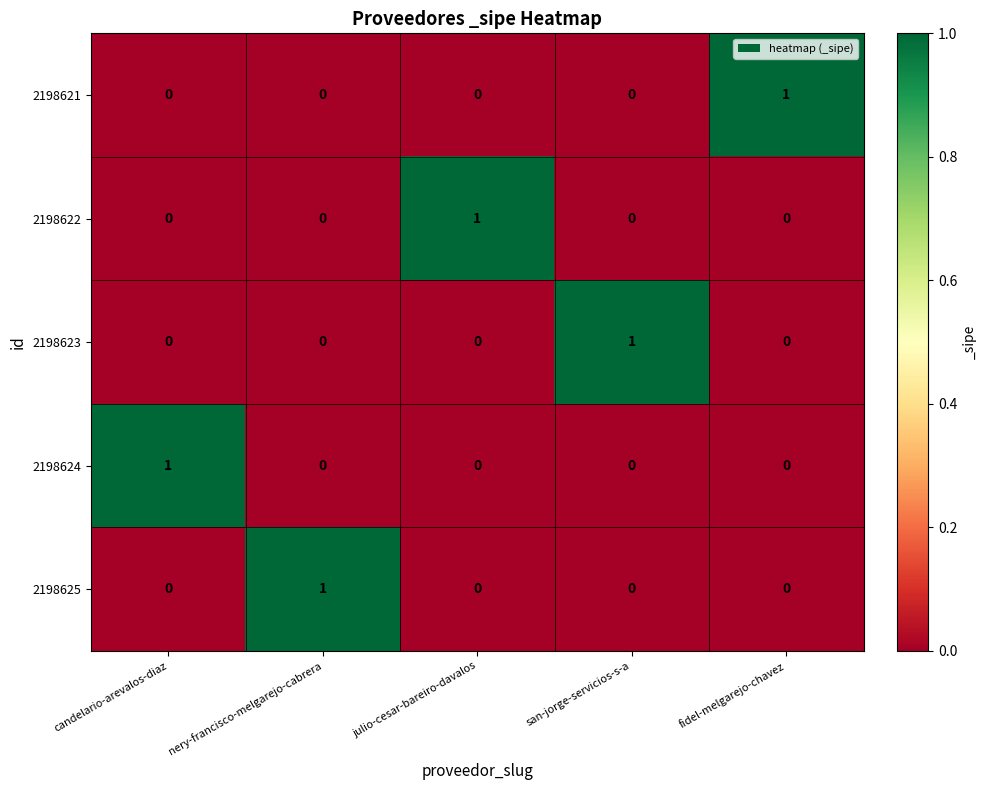

At how many categories does at least one series exceed 0?

5